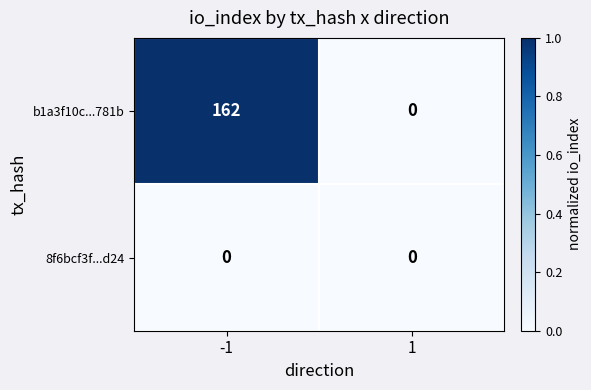

Which series has the largest total across all categories?

b1a3f10c...781b